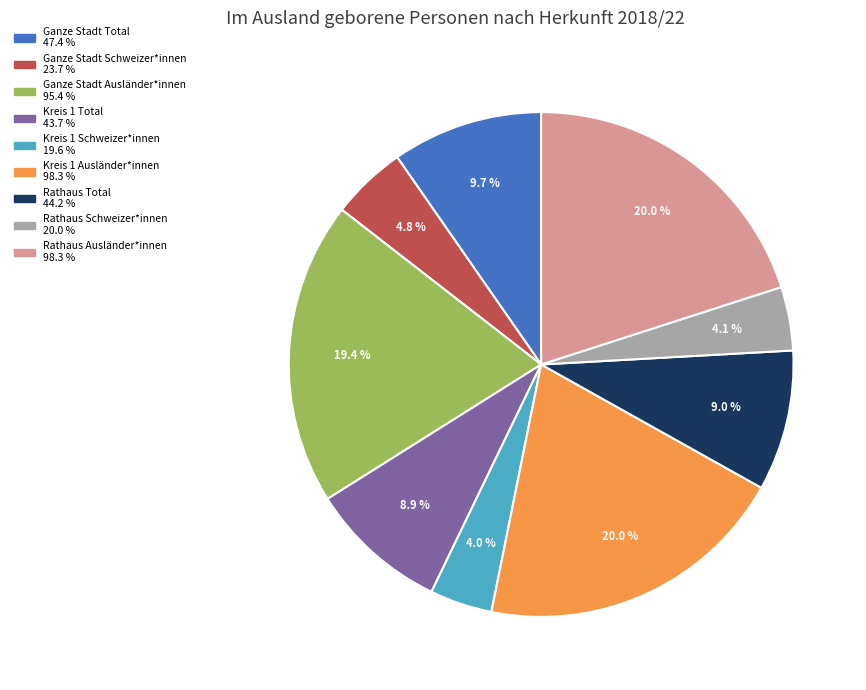

How many segments does this pie chart have?

9